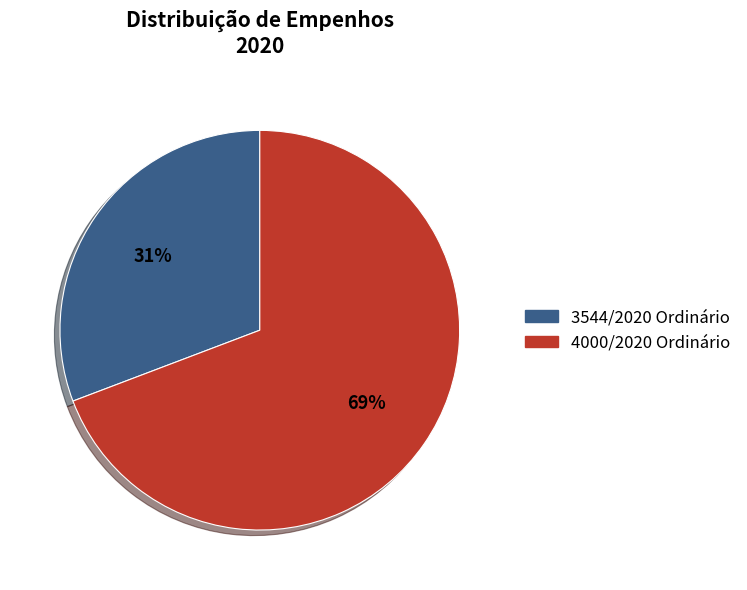

How many segments does this pie chart have?

2